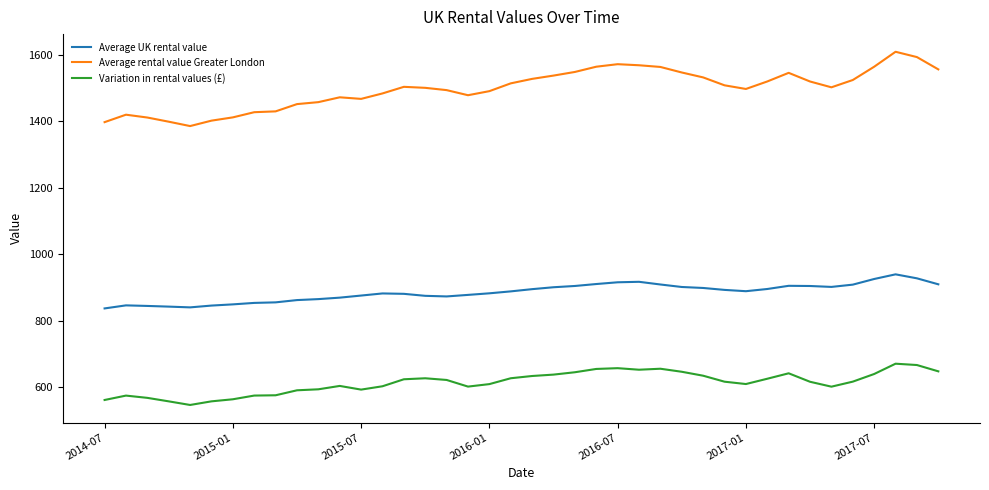

Which series has the widest spread of values?

Average rental value Greater London